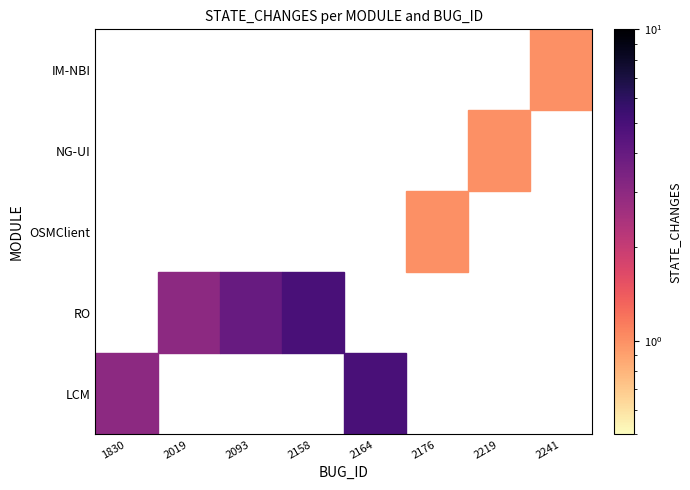

Which series has the widest spread of values?

LCM